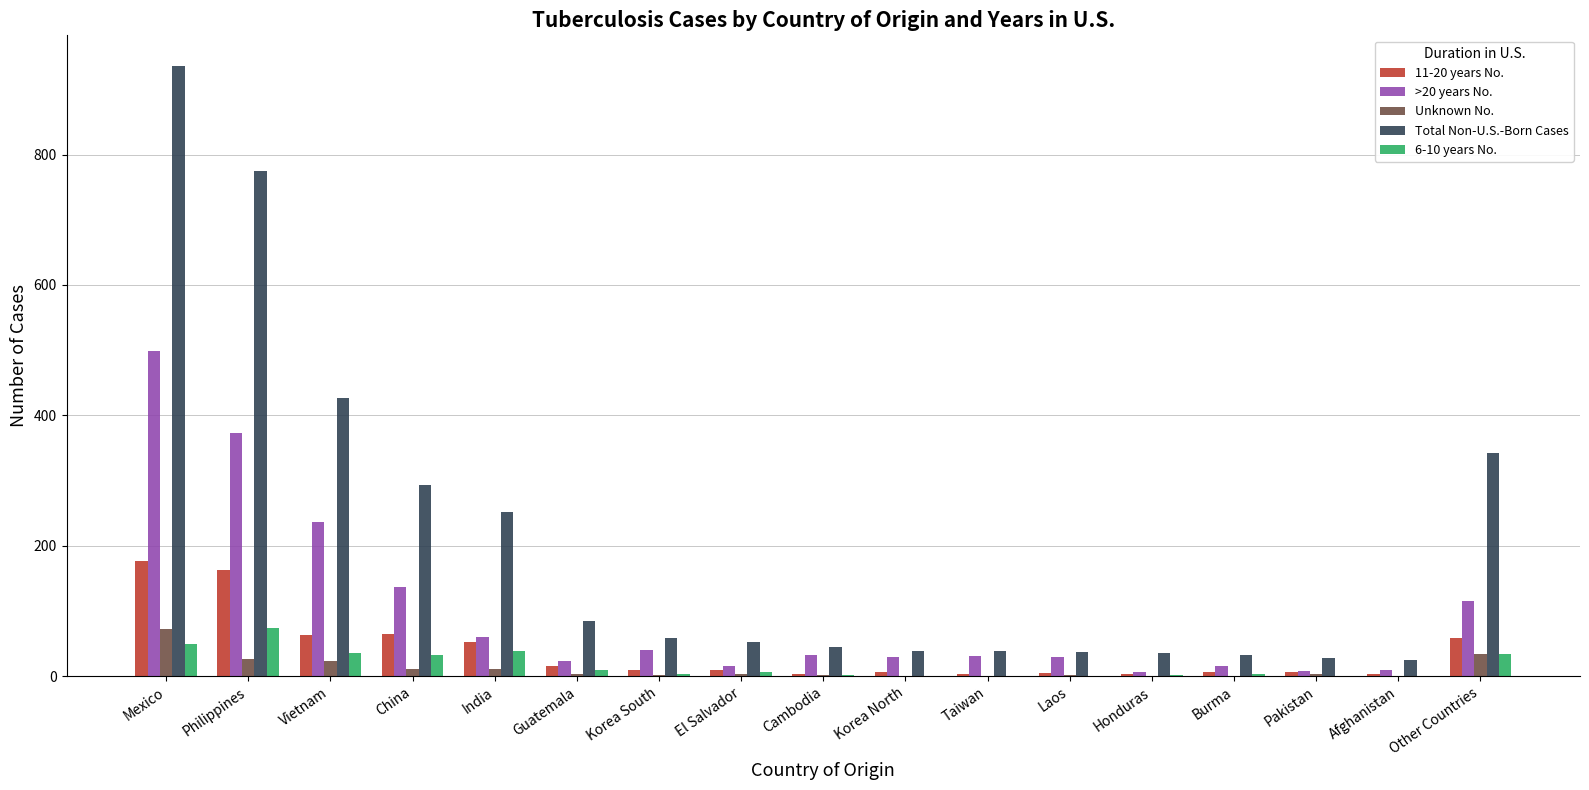

True or false: >20 years No. has a value of 8 at Pakistan.

True